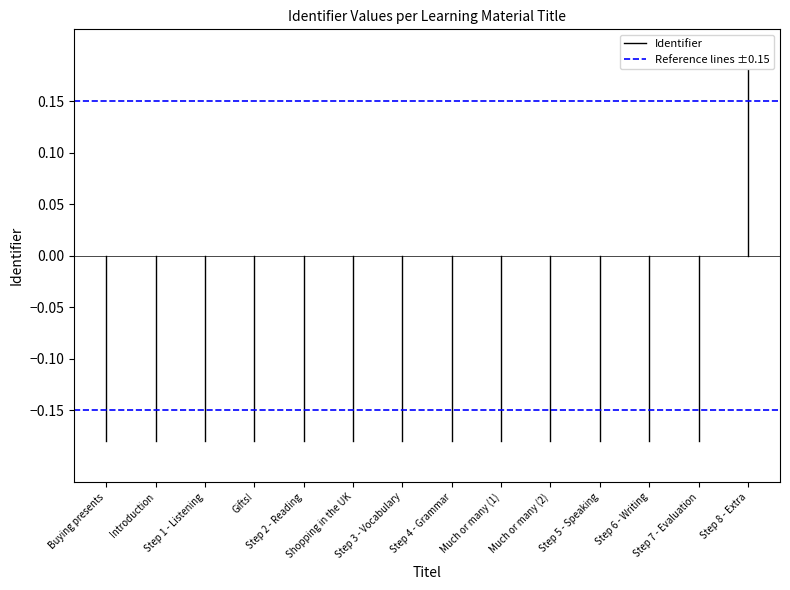

What position from the left is Buying presents?

1